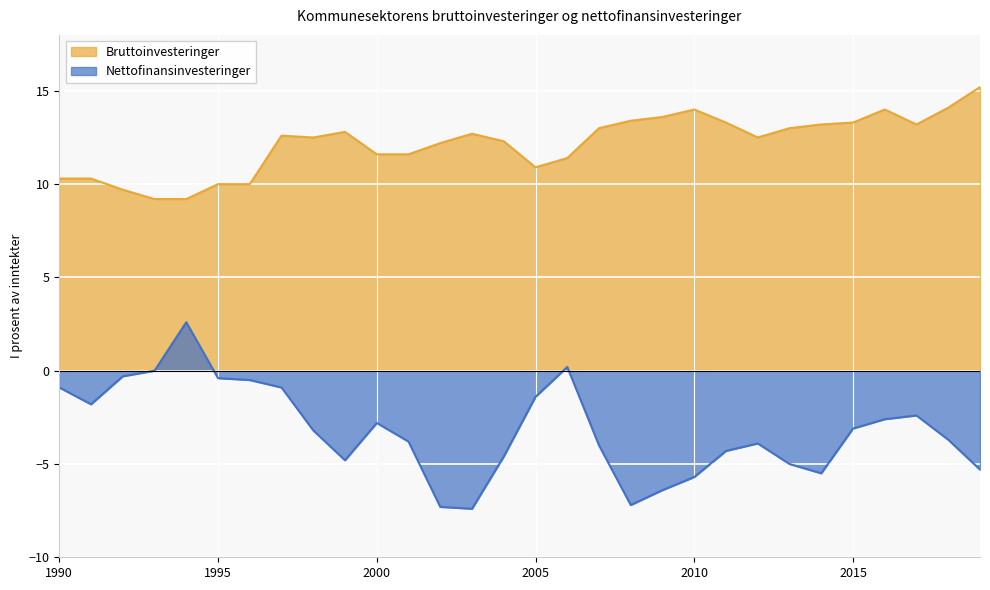

What is the value of the Bruttoinvesteringer point at the 27th from the left?

14.0